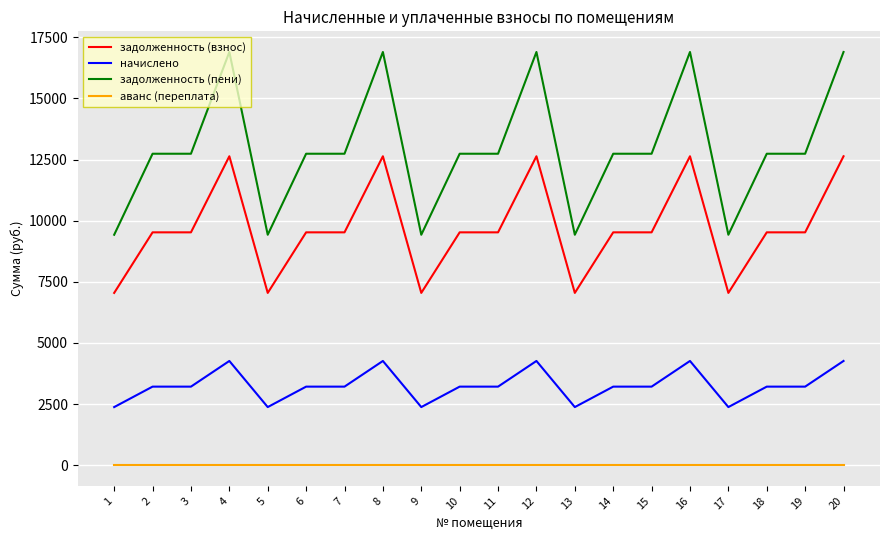

The value of задолженность (пени) at 19 is 12737.3. True or false?

True